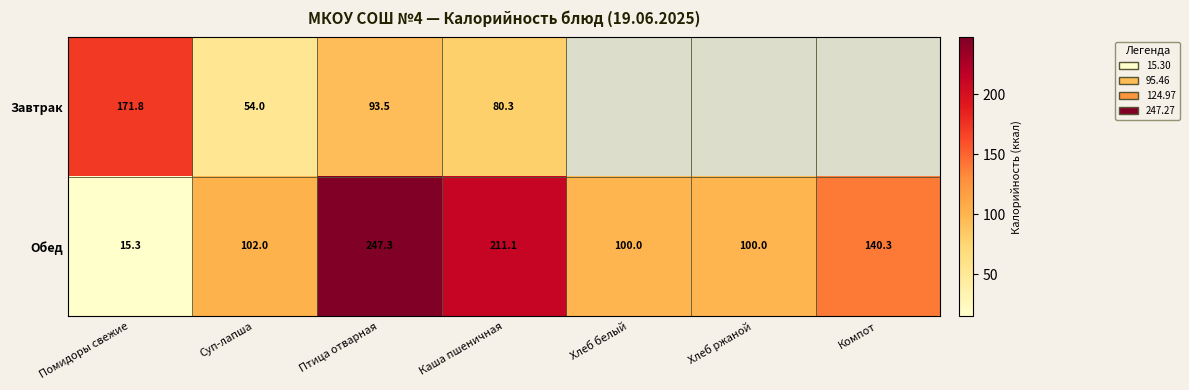

Rank the series at Суп-лапша from highest to lowest value.

Обед, Завтрак